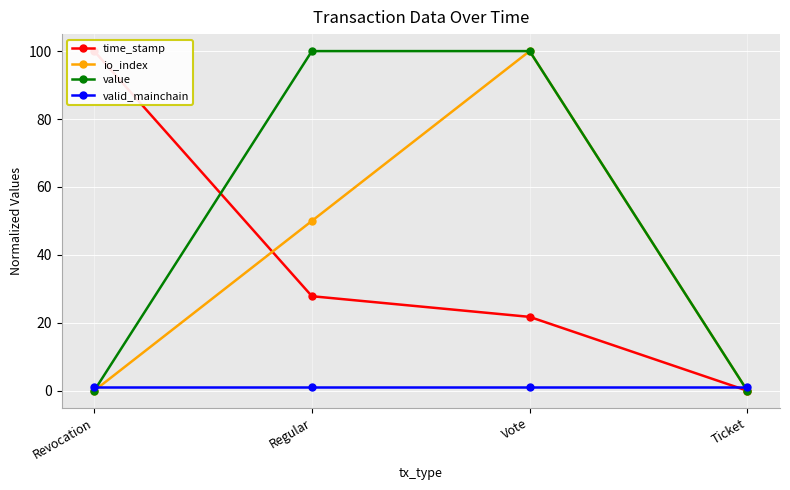

Reading left to right, list all the values displayed in this chart.

time_stamp: Revocation=100.0	Regular=27.8	Vote=21.7	Ticket=0.0
io_index: Revocation=0.0	Regular=50.0	Vote=100.0	Ticket=0.0
value: Revocation=0.0	Regular=100.0	Vote=100.0	Ticket=0.0
valid_mainchain: Revocation=1.0	Regular=1.0	Vote=1.0	Ticket=1.0